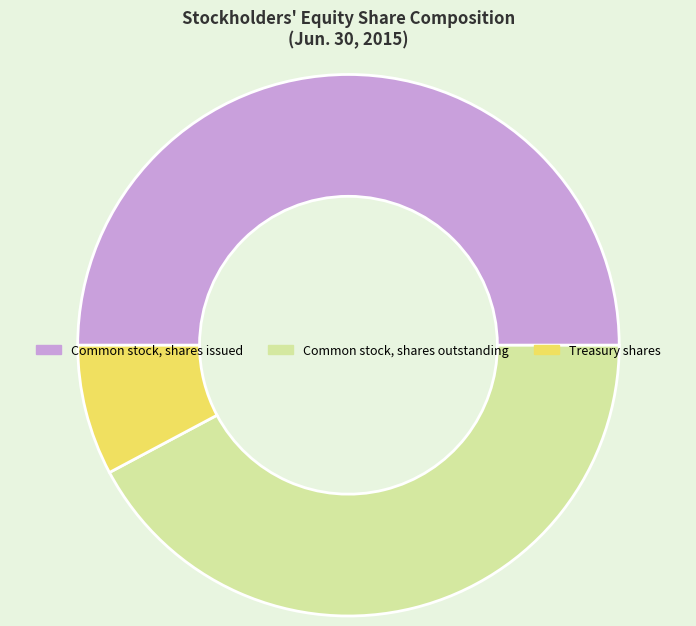

Do Treasury shares and Common stock, shares issued together represent more than half of the pie?

Yes